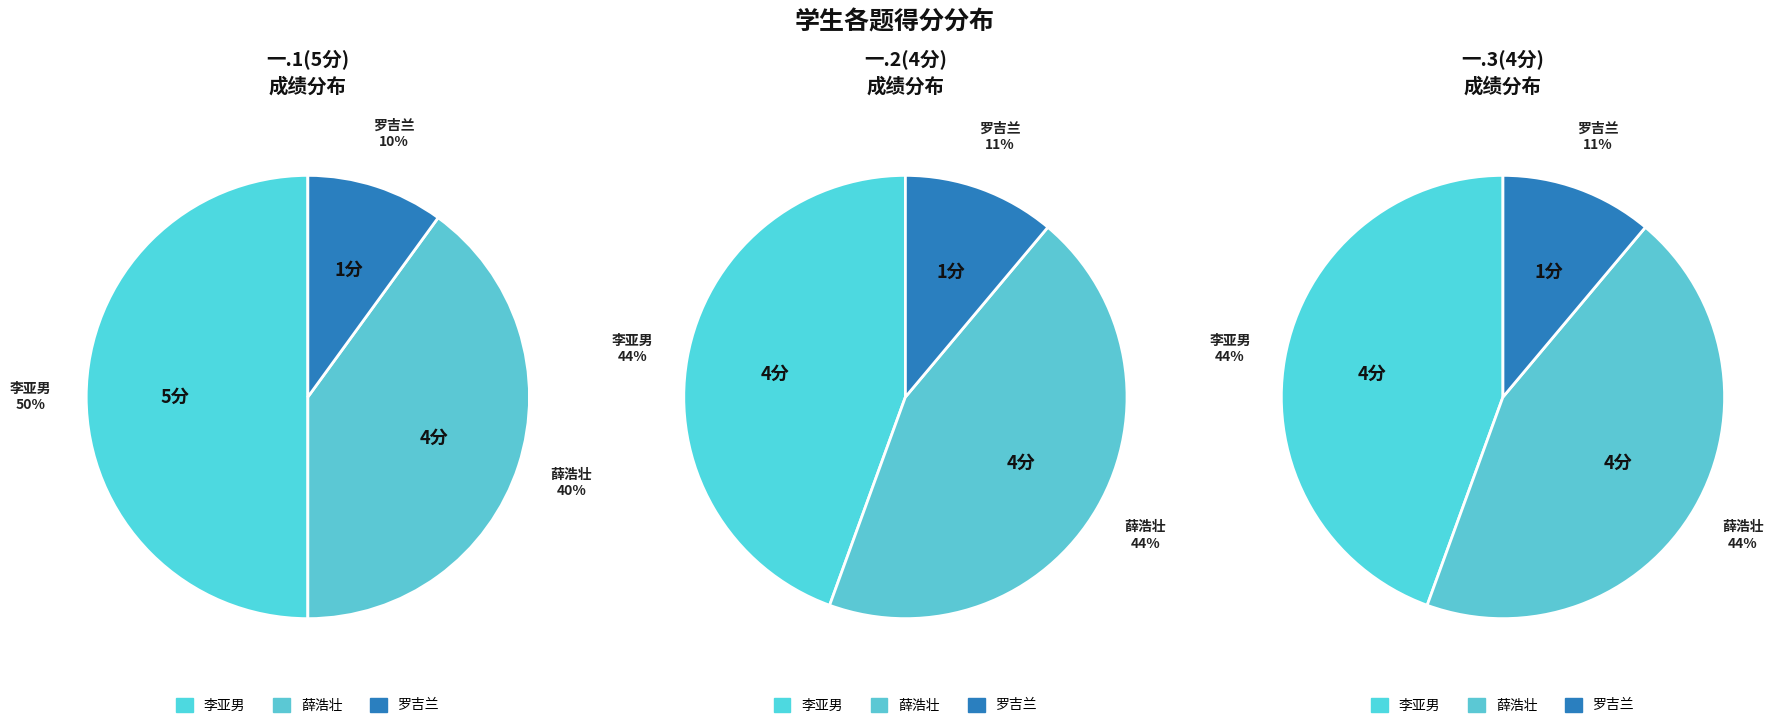

To the nearest percent, what is the difference between the 2019136100
罗吉兰 and 2019136040
薛浩壮 slice percentages?

33%